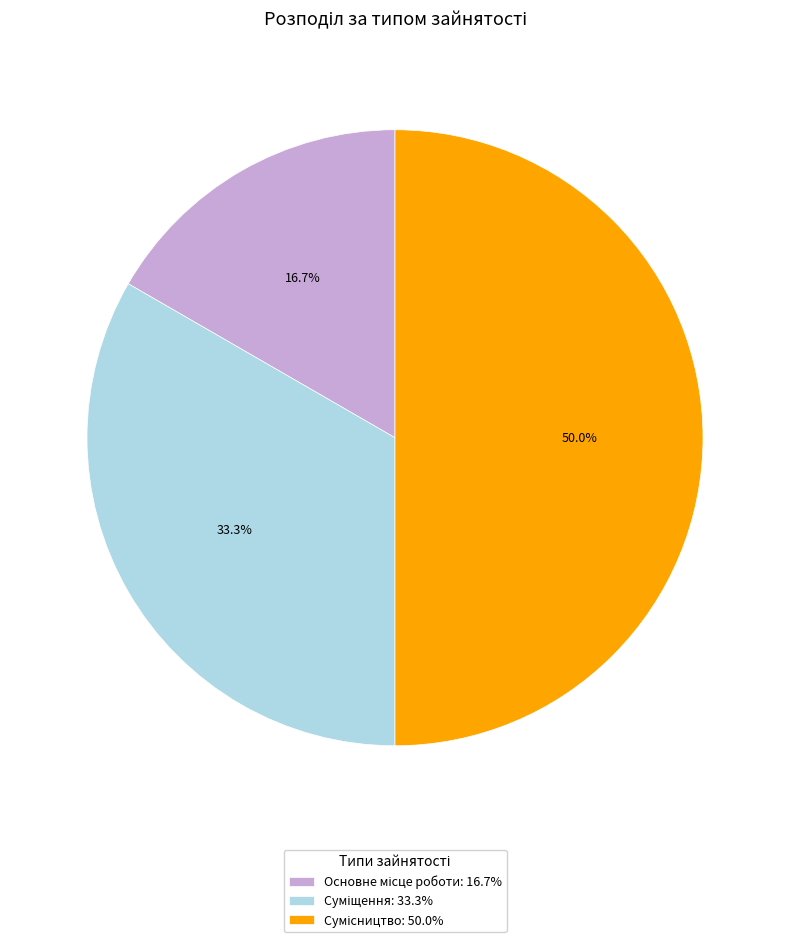

Rank the categories by value from highest to lowest.

Сумісництво, Суміщення, Основне місце роботи